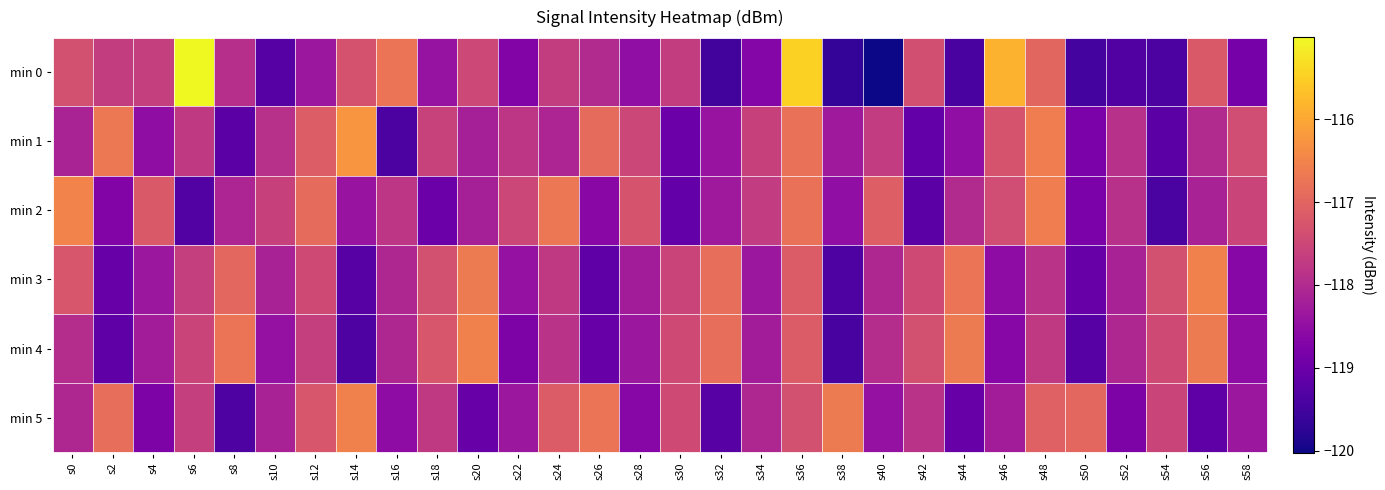

At which category is the sum across all series the highest?

s36